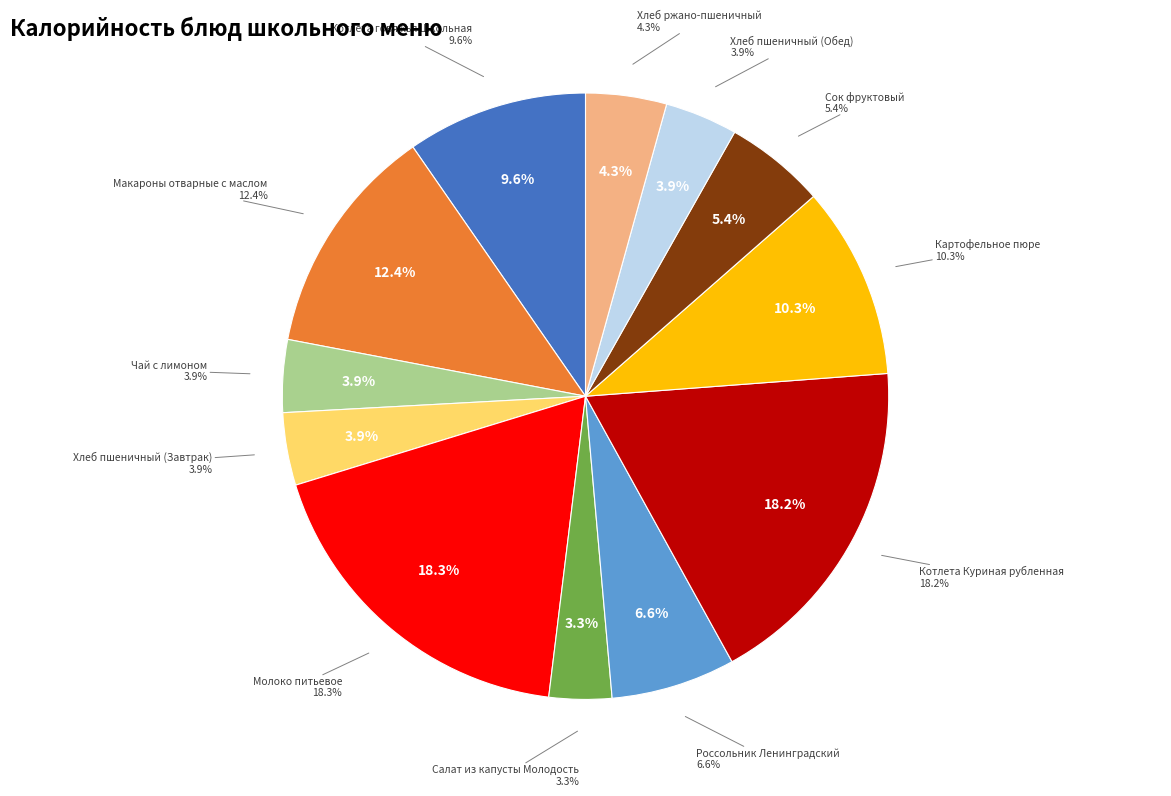

Rank the categories by value from highest to lowest.

Молоко питьевое, Котлета Куриная рубленная, Макароны отварные с маслом, Картофельное пюре, Котлета говяжья Школьная, Россольник Ленинградский, Сок фруктовый, Хлеб ржано-пшеничный, Хлеб пшеничный (Завтрак), Хлеб пшеничный (Обед), Чай с лимоном, Салат из капусты Молодость